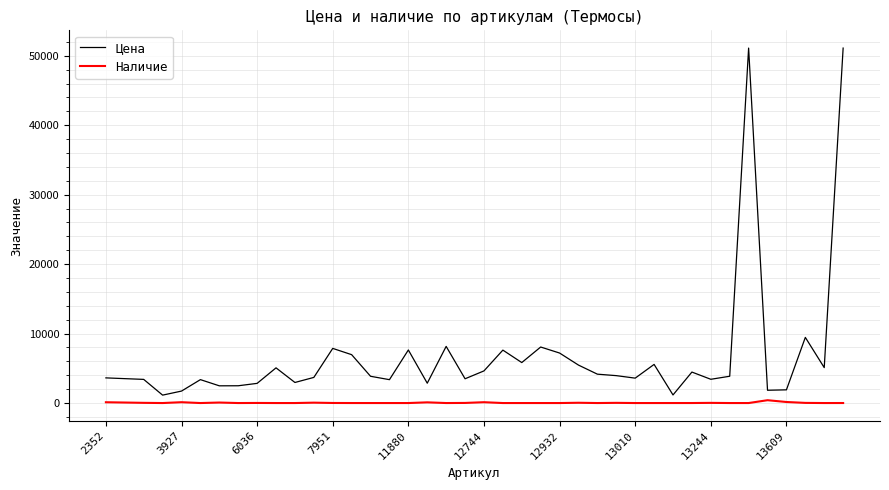

True or false: Цена and Наличие intersect in this chart.

False